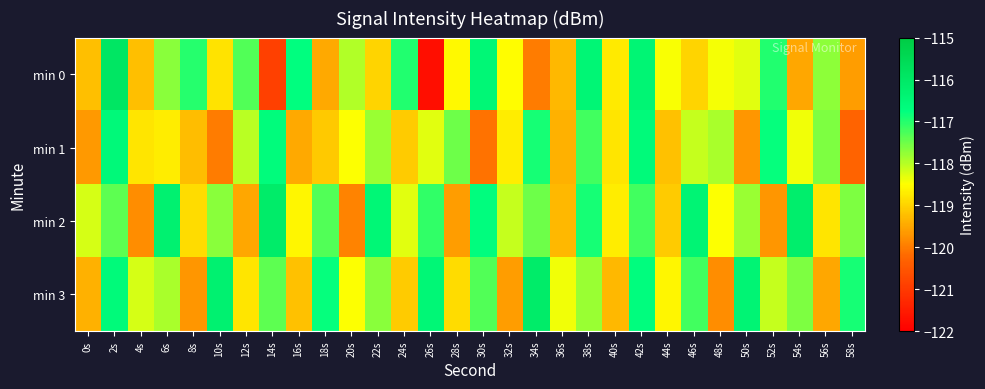

Reading right to left, transcribe all the data shown in this chart.

min 0: 58s=-119.6	56s=-117.7	54s=-119.5	52s=-117.0	50s=-118.3	48s=-118.4	46s=-119.0	44s=-118.5	42s=-116.4	40s=-118.7	38s=-116.5	36s=-119.3	34s=-120.0	32s=-118.5	30s=-116.5	28s=-118.6	26s=-121.7	24s=-117.0	22s=-119.0	20s=-118.0	18s=-119.5	16s=-116.7	14s=-120.9	12s=-117.3	10s=-118.8	8s=-117.0	6s=-117.7	4s=-119.2	2s=-115.9	0s=-119.2
min 1: 58s=-120.3	56s=-117.6	54s=-118.4	52s=-116.8	50s=-119.7	48s=-117.9	46s=-118.1	44s=-119.2	42s=-116.6	40s=-118.8	38s=-117.2	36s=-119.4	34s=-116.9	32s=-118.7	30s=-120.1	28s=-117.5	26s=-118.3	24s=-119.1	22s=-117.8	20s=-118.5	18s=-119.1	16s=-119.5	14s=-116.7	12s=-118.0	10s=-120.0	8s=-119.2	6s=-118.7	4s=-118.8	2s=-116.6	0s=-119.7
min 2: 58s=-117.6	56s=-118.8	54s=-116.2	52s=-119.7	50s=-117.8	48s=-118.5	46s=-116.4	44s=-119.1	42s=-117.2	40s=-118.7	38s=-116.9	36s=-119.3	34s=-117.5	32s=-118.1	30s=-116.7	28s=-119.6	26s=-117.1	24s=-118.3	22s=-116.5	20s=-119.9	18s=-117.3	16s=-118.6	14s=-116.1	12s=-119.5	10s=-117.7	8s=-118.9	6s=-116.3	4s=-119.8	2s=-117.4	0s=-118.2
min 3: 58s=-116.9	56s=-119.5	54s=-117.6	52s=-118.1	50s=-116.4	48s=-119.8	46s=-117.2	44s=-118.6	42s=-116.7	40s=-119.3	38s=-117.8	36s=-118.4	34s=-116.1	32s=-119.6	30s=-117.3	28s=-118.9	26s=-116.5	24s=-119.1	22s=-117.7	20s=-118.5	18s=-116.8	16s=-119.2	14s=-117.4	12s=-118.8	10s=-116.3	8s=-119.7	6s=-117.9	4s=-118.2	2s=-116.6	0s=-119.4